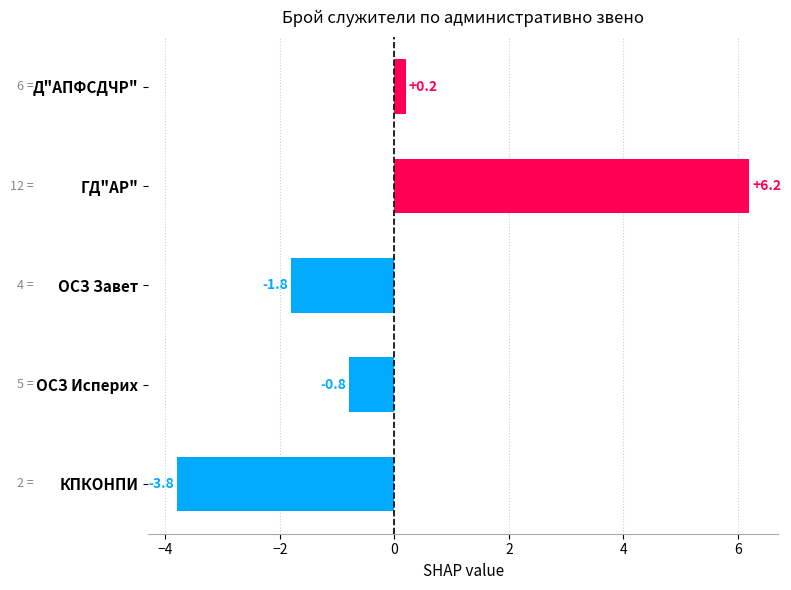

How many bars are there in total?

5